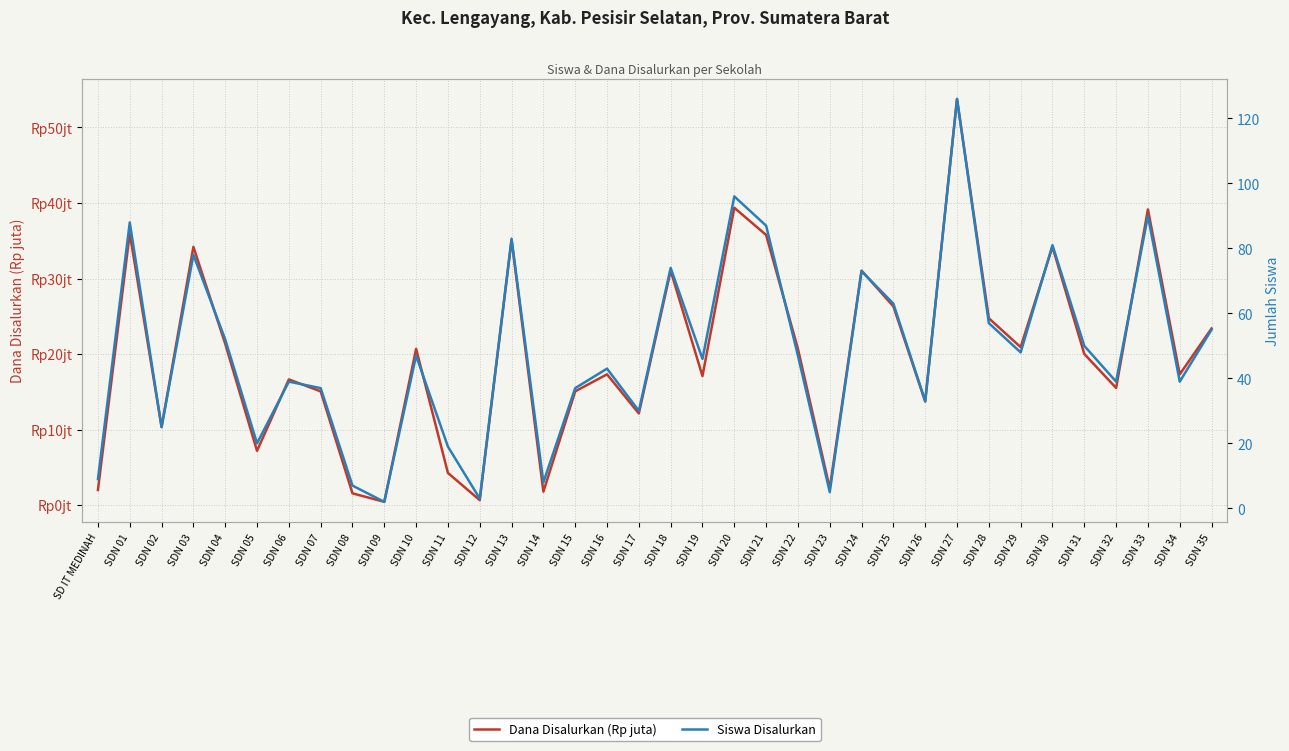

What position from the right is SDN 10?

26